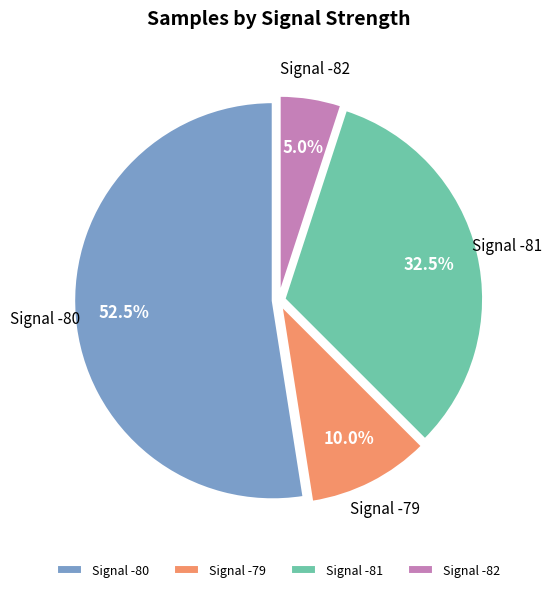

Which has a higher value, Signal -79 or Signal -80?

Signal -80